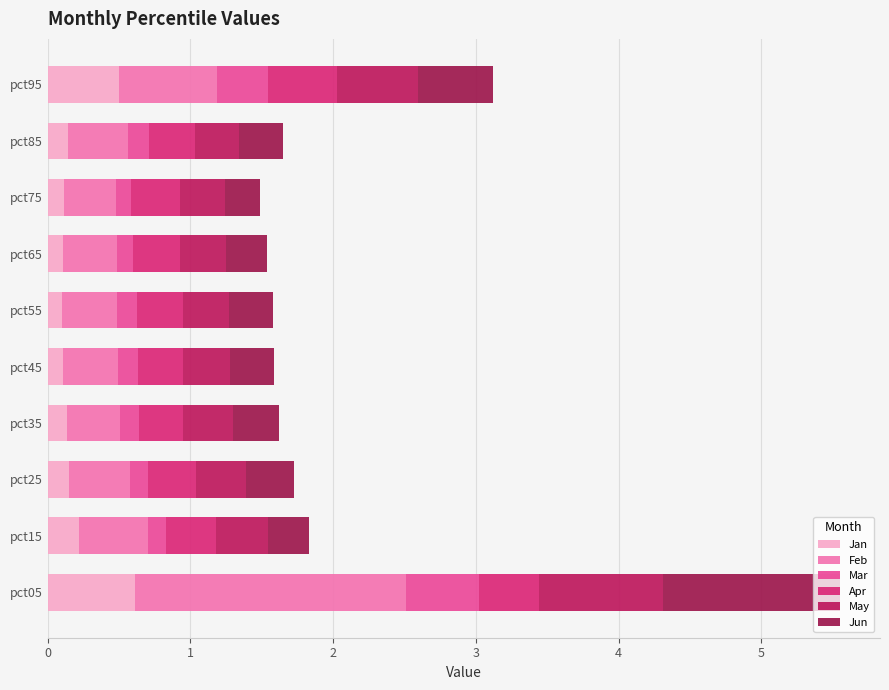

What is the difference between the maximum and minimum values in the Mar series?

0.4